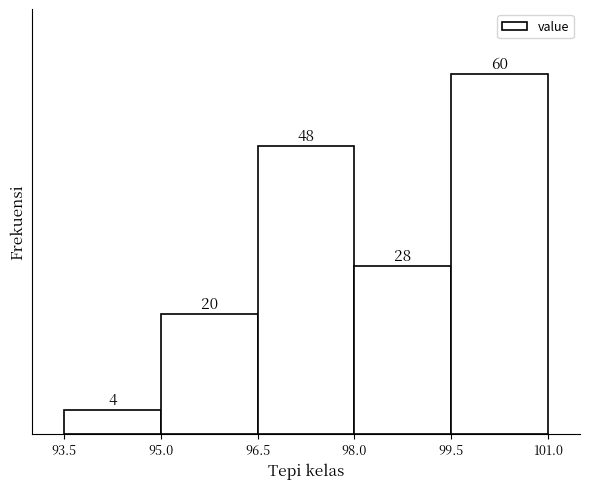

Reading left to right, list every bar in this chart as the range it spans on the x-axis followed by its height.

93.5 to 95.0: 4
95.0 to 96.5: 20
96.5 to 98.0: 48
98.0 to 99.5: 28
99.5 to 101.0: 60